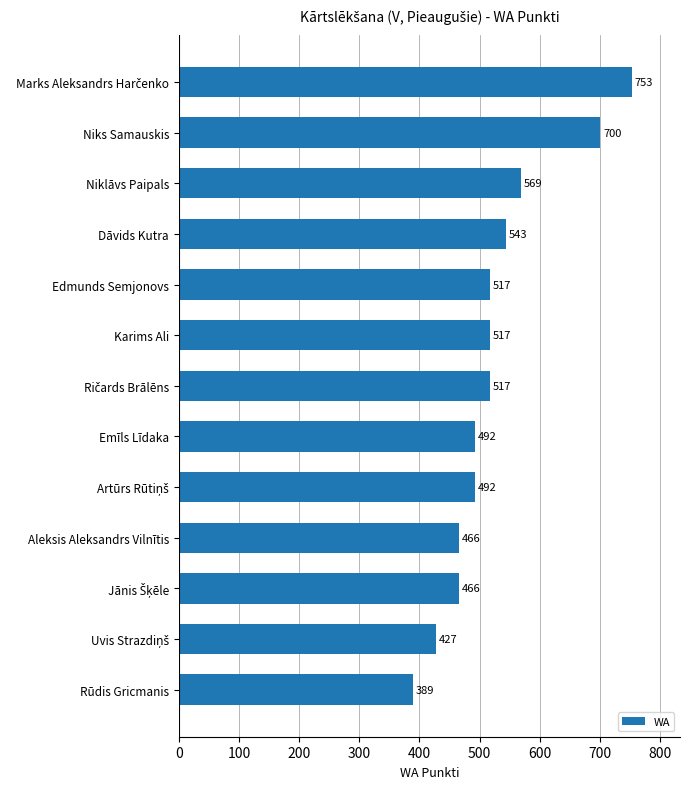

Where is the data nearest to the value 571?

Niklāvs Paipals